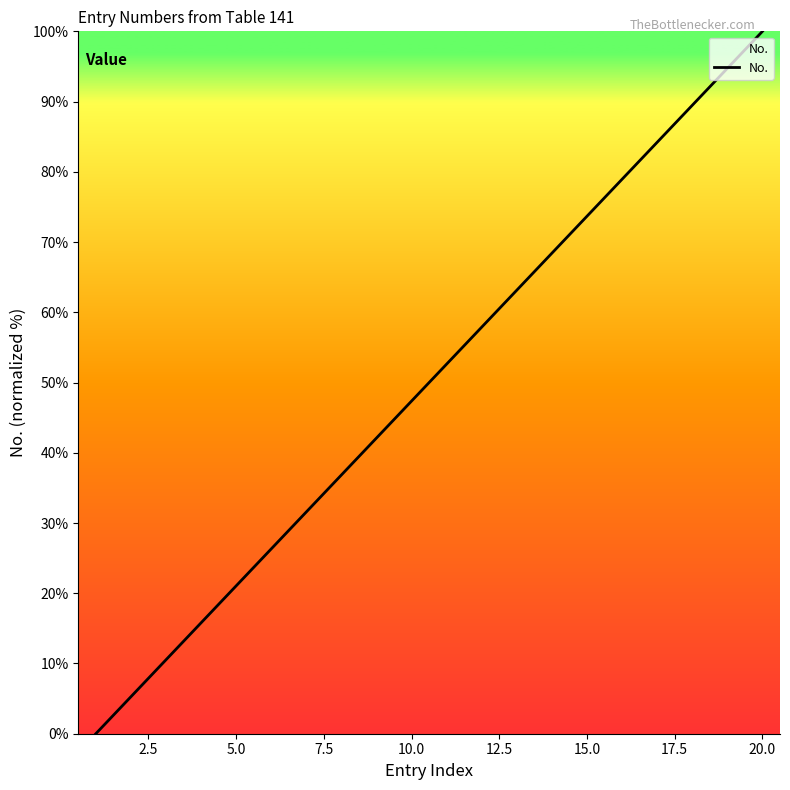

What is the greatest value displayed?

100.0